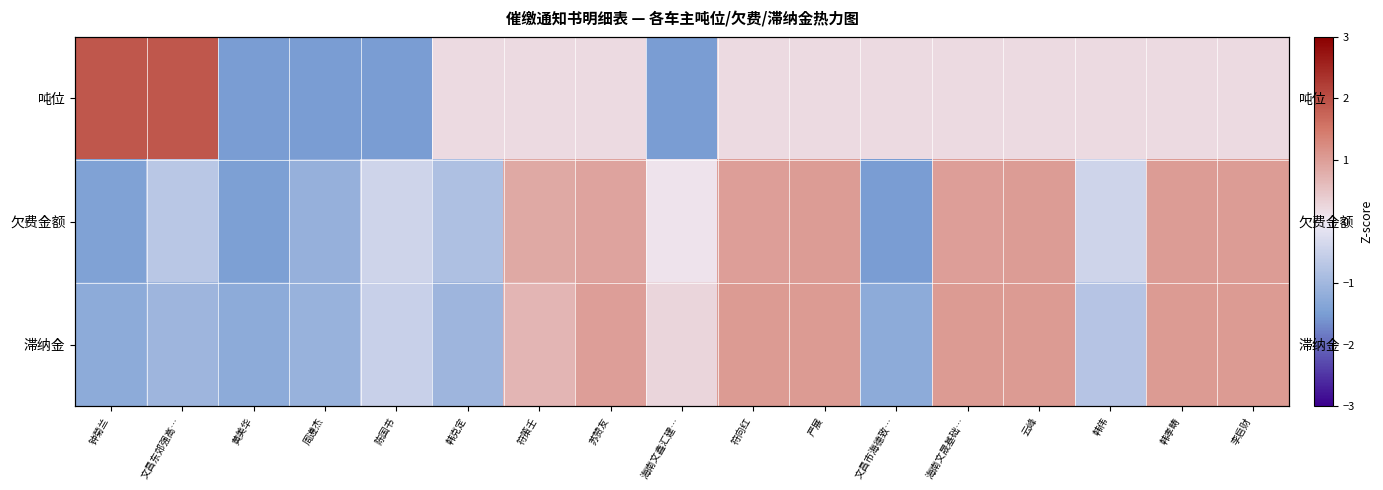

True or false: 滞纳金 has a value of 1.0 at 严展.

True